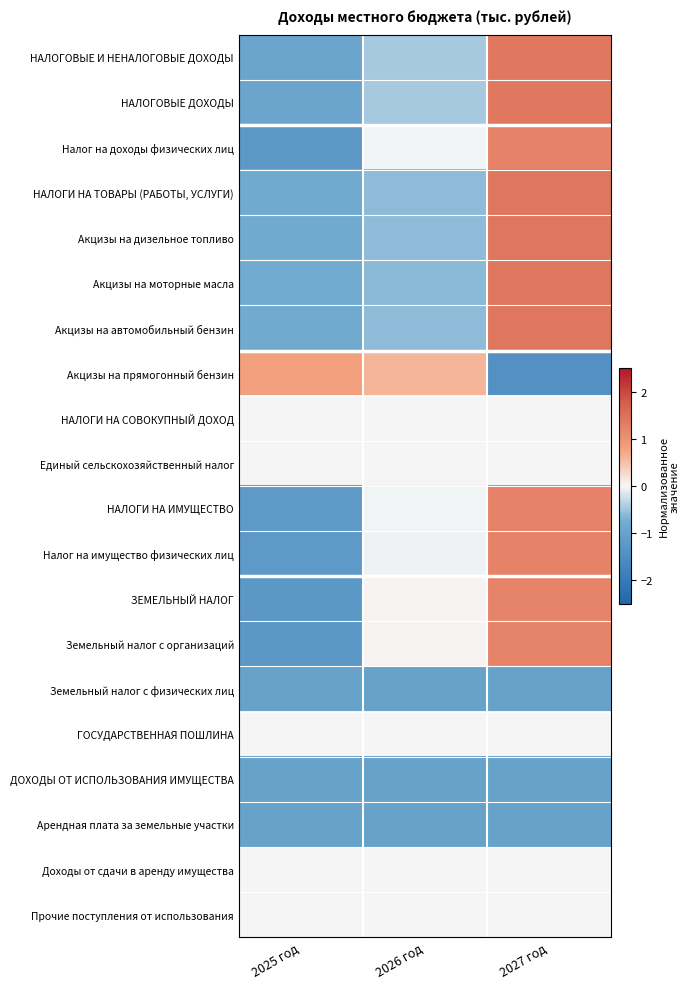

Reading right to left, extract all data points from this chart.

НАЛОГОВЫЕ И НЕНАЛОГОВЫЕ ДОХОДЫ: 2027 год=1.4	2026 год=-0.5	2025 год=-0.9
НАЛОГОВЫЕ ДОХОДЫ: 2027 год=1.4	2026 год=-0.5	2025 год=-0.9
Налог на доходы физических лиц: 2027 год=1.2	2026 год=-0.0	2025 год=-1.2
НАЛОГИ НА ТОВАРЫ (РАБОТЫ, УСЛУГИ): 2027 год=1.4	2026 год=-0.6	2025 год=-0.8
Акцизы на дизельное топливо: 2027 год=1.4	2026 год=-0.6	2025 год=-0.8
Акцизы на моторные масла: 2027 год=1.4	2026 год=-0.6	2025 год=-0.8
Акцизы на автомобильный бензин: 2027 год=1.4	2026 год=-0.6	2025 год=-0.8
Акцизы на прямогонный бензин: 2027 год=-1.4	2026 год=0.6	2025 год=0.8
НАЛОГИ НА СОВОКУПНЫЙ ДОХОД: 2027 год=0.0	2026 год=0.0	2025 год=0.0
Единый сельскохозяйственный налог: 2027 год=0.0	2026 год=0.0	2025 год=0.0
НАЛОГИ НА ИМУЩЕСТВО: 2027 год=1.2	2026 год=-0.0	2025 год=-1.2
Налог на имущество физических лиц: 2027 год=1.2	2026 год=-0.0	2025 год=-1.2
ЗЕМЕЛЬНЫЙ НАЛОГ: 2027 год=1.2	2026 год=0.0	2025 год=-1.2
Земельный налог с организаций: 2027 год=1.2	2026 год=0.0	2025 год=-1.2
Земельный налог с физических лиц: 2027 год=-1.0	2026 год=-1.0	2025 год=-1.0
ГОСУДАРСТВЕННАЯ ПОШЛИНА: 2027 год=0.0	2026 год=0.0	2025 год=0.0
ДОХОДЫ ОТ ИСПОЛЬЗОВАНИЯ ИМУЩЕСТВА: 2027 год=-1.0	2026 год=-1.0	2025 год=-1.0
Арендная плата за земельные участки: 2027 год=-1.0	2026 год=-1.0	2025 год=-1.0
Доходы от сдачи в аренду имущества: 2027 год=0.0	2026 год=0.0	2025 год=0.0
Прочие поступления от использования: 2027 год=0.0	2026 год=0.0	2025 год=0.0